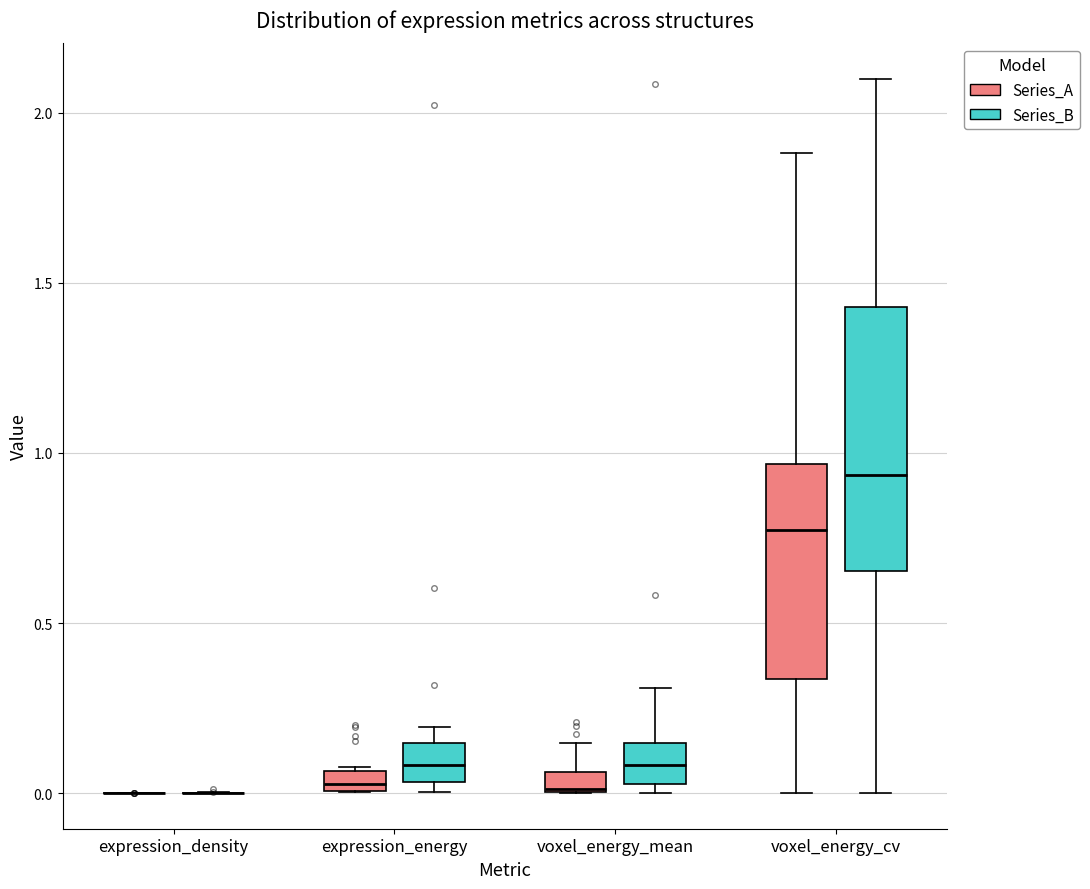

Which box is the tallest, from its lower edge to its upper edge?

voxel_energy_cv (Series_B)